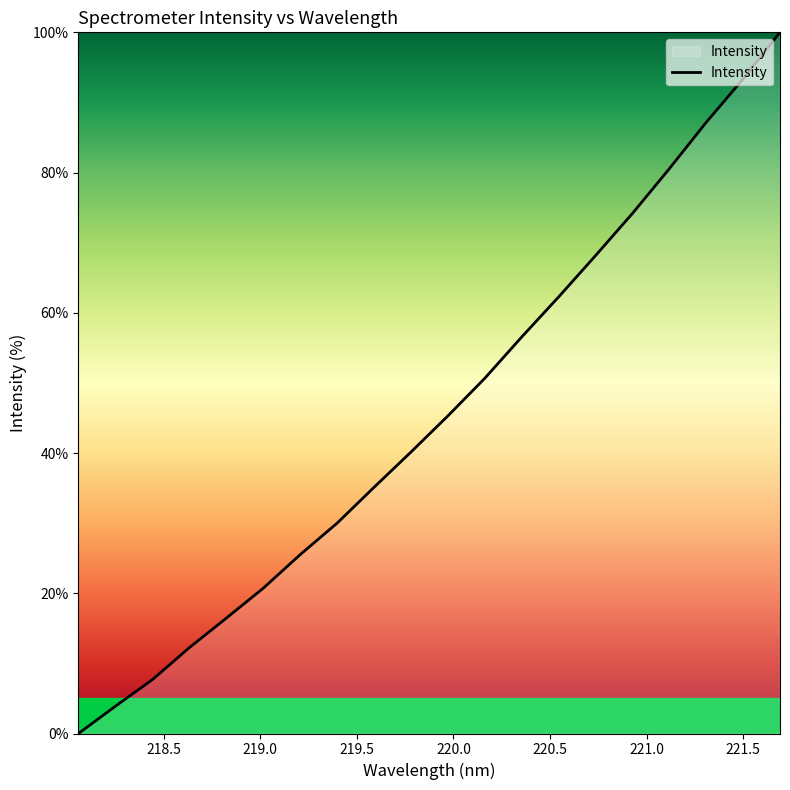

What is the difference between the maximum and minimum values?

100.0